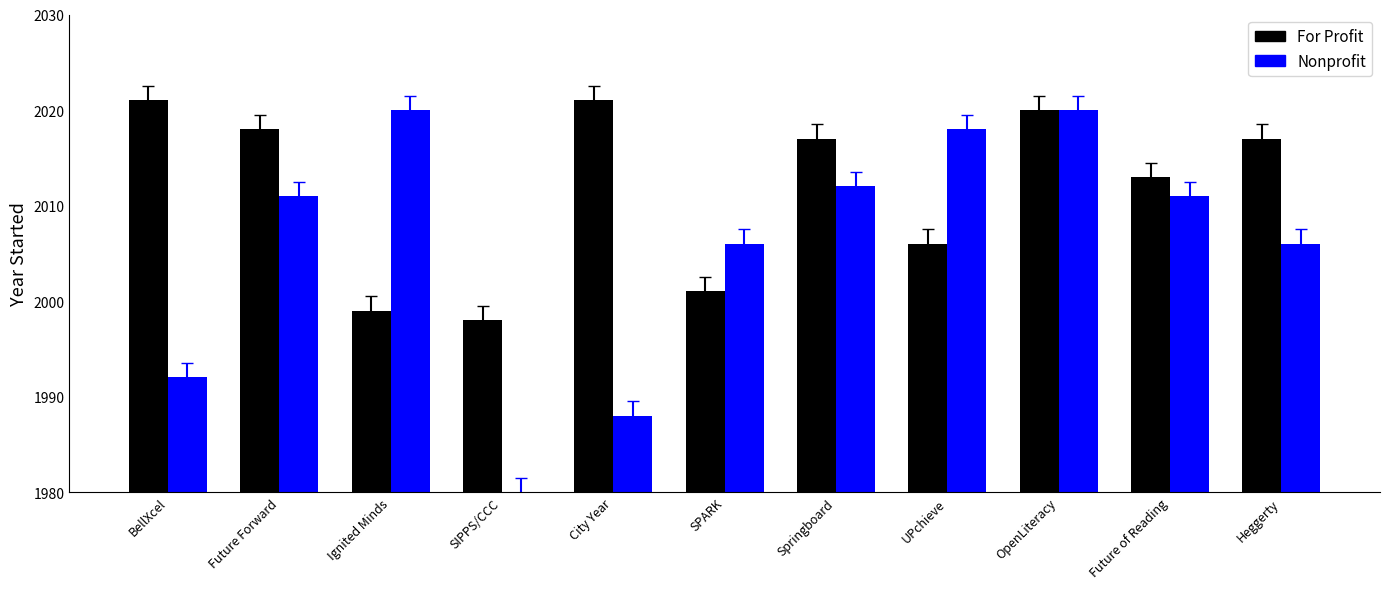

What value does the For Profit series have at Future Forward, to the nearest 5?

2020